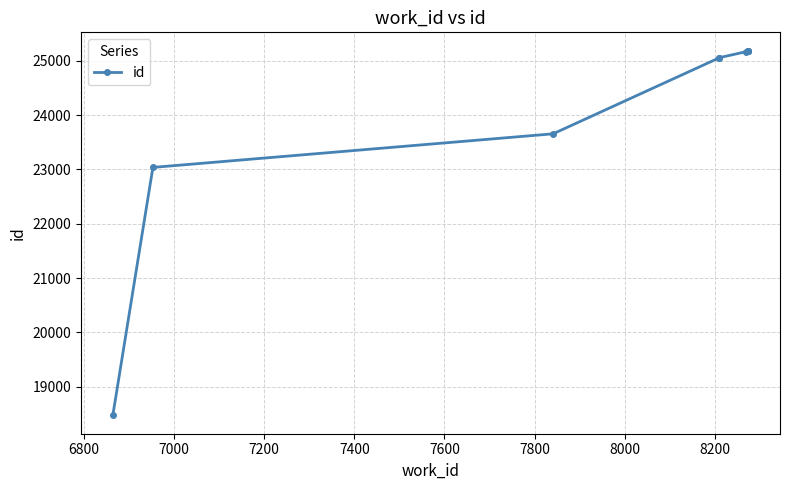

Reading right to left, transcribe all the data shown in this chart.

25185	25184	25182	25174	25164	25055	25053	23654	23036	18473